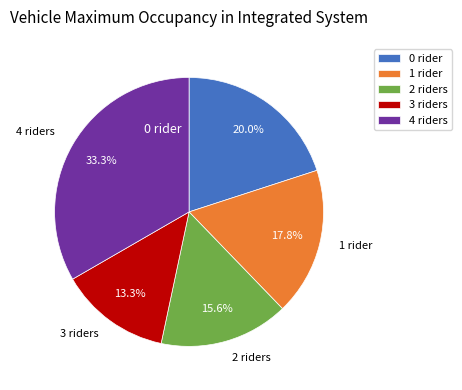

Is there any slice that represents more than half of the pie?

No